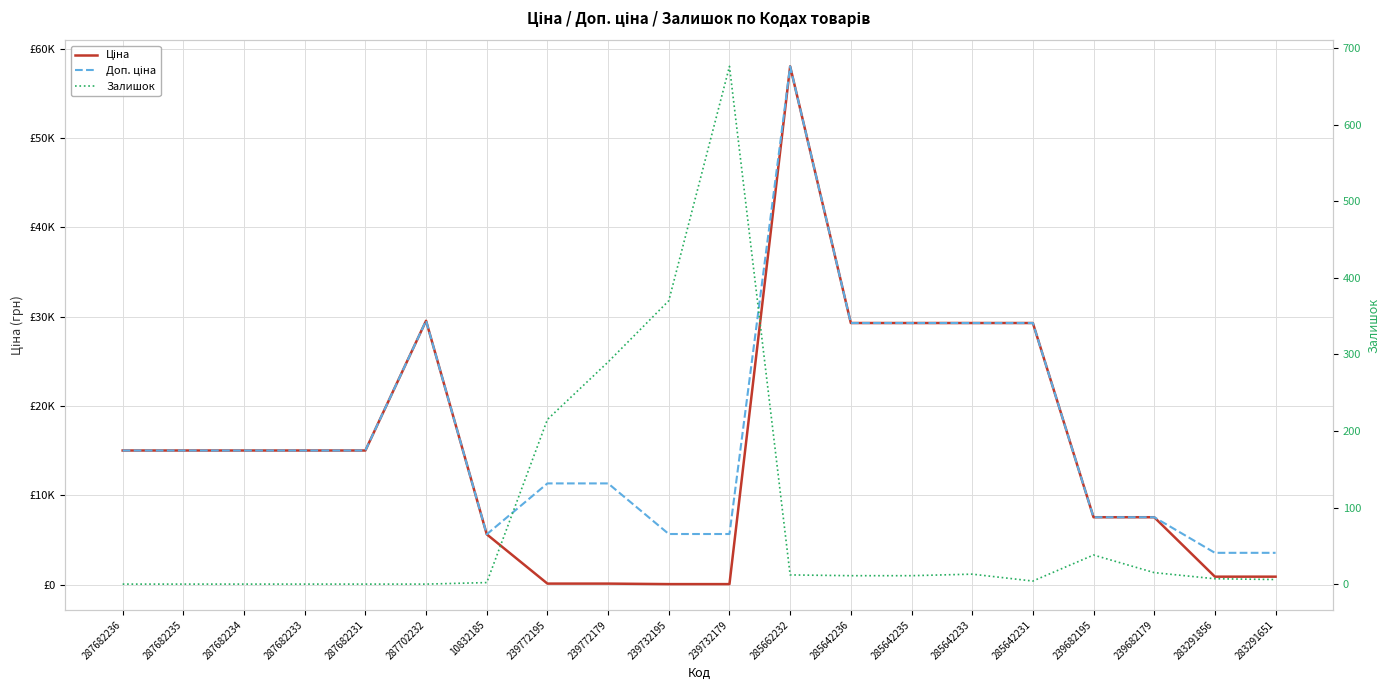

True or false: Ціна has a value of 15019.2 at 287682235.

True